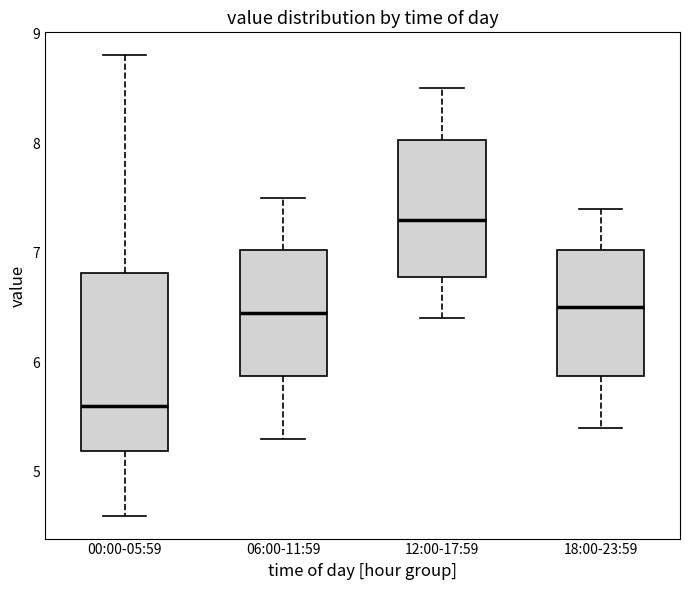

Reading left to right, read every box against the y-axis: the position of its median line, the range the box covers, and the ends of its whiskers. The values are not printed on the chart, so give them approximately, as read against the axis.

00:00-05:59: median 5.6, box 5.2 to 6.8, whiskers 4.6 to 8.8
06:00-11:59: median 6.5, box 5.9 to 7.0, whiskers 5.3 to 7.5
12:00-17:59: median 7.3, box 6.8 to 8.0, whiskers 6.4 to 8.5
18:00-23:59: median 6.5, box 5.9 to 7.0, whiskers 5.4 to 7.4